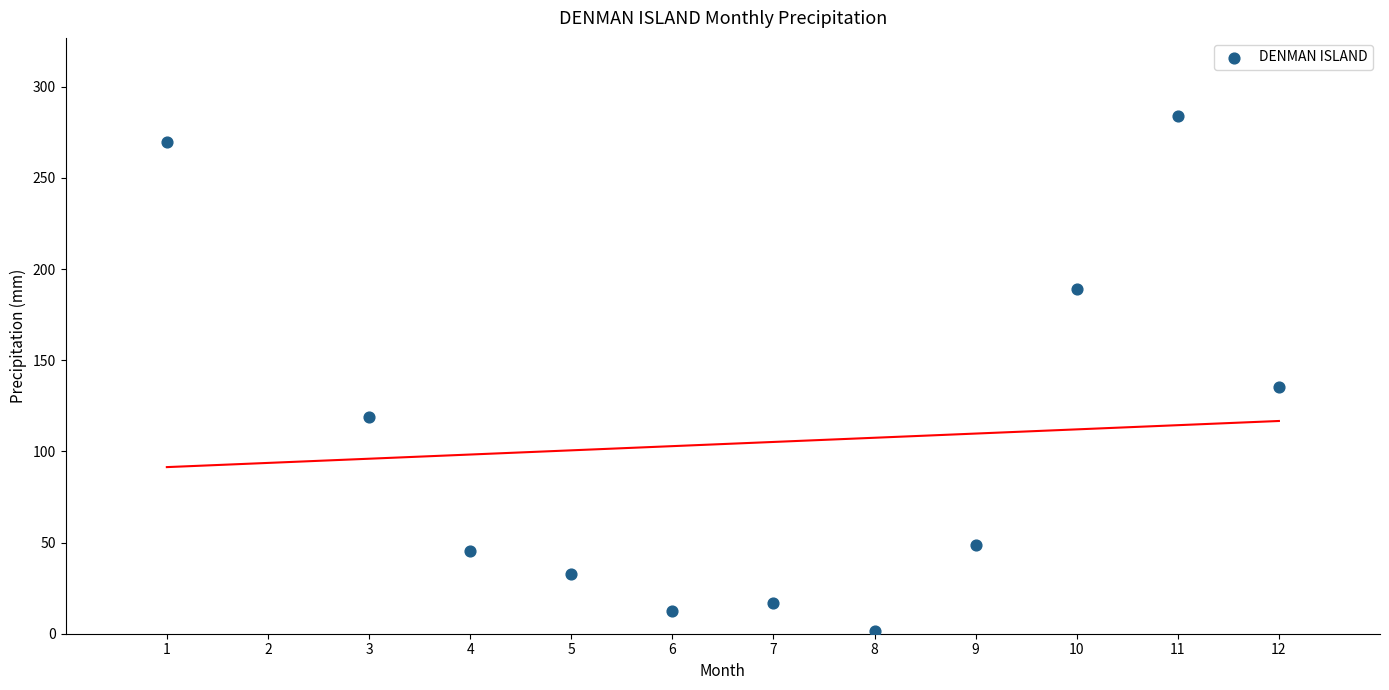

What Y value in the scatter plot is closest to 142?

135.6